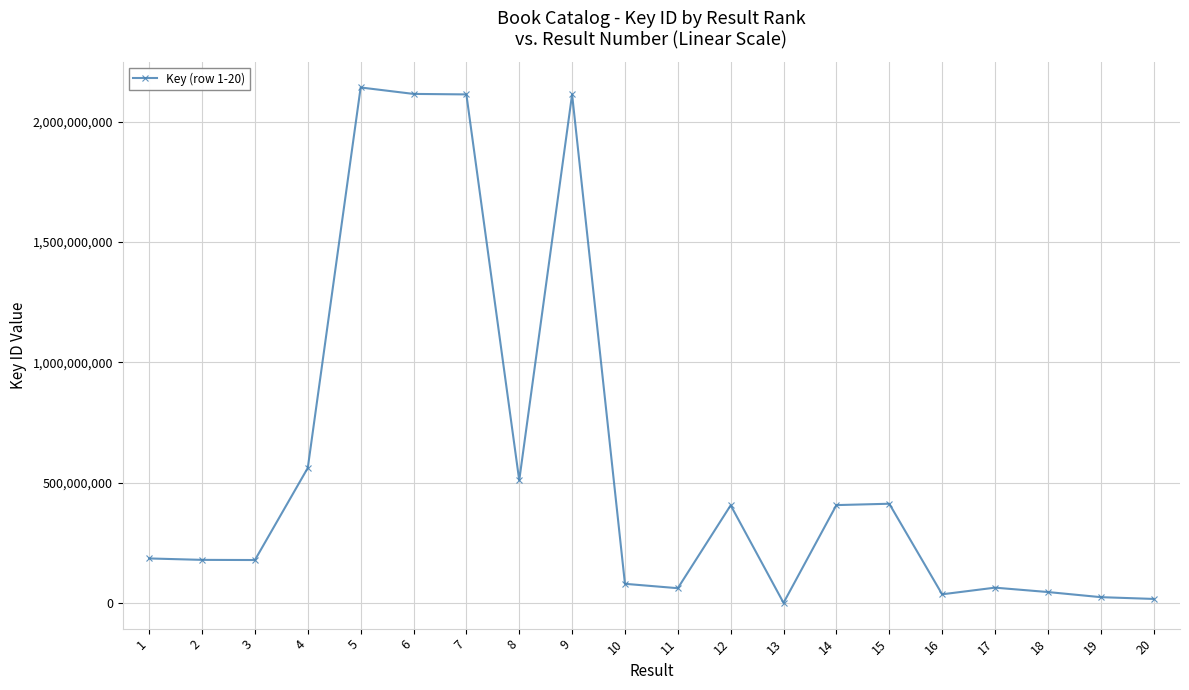

True or false: the data shows 178648579 at 2.

True